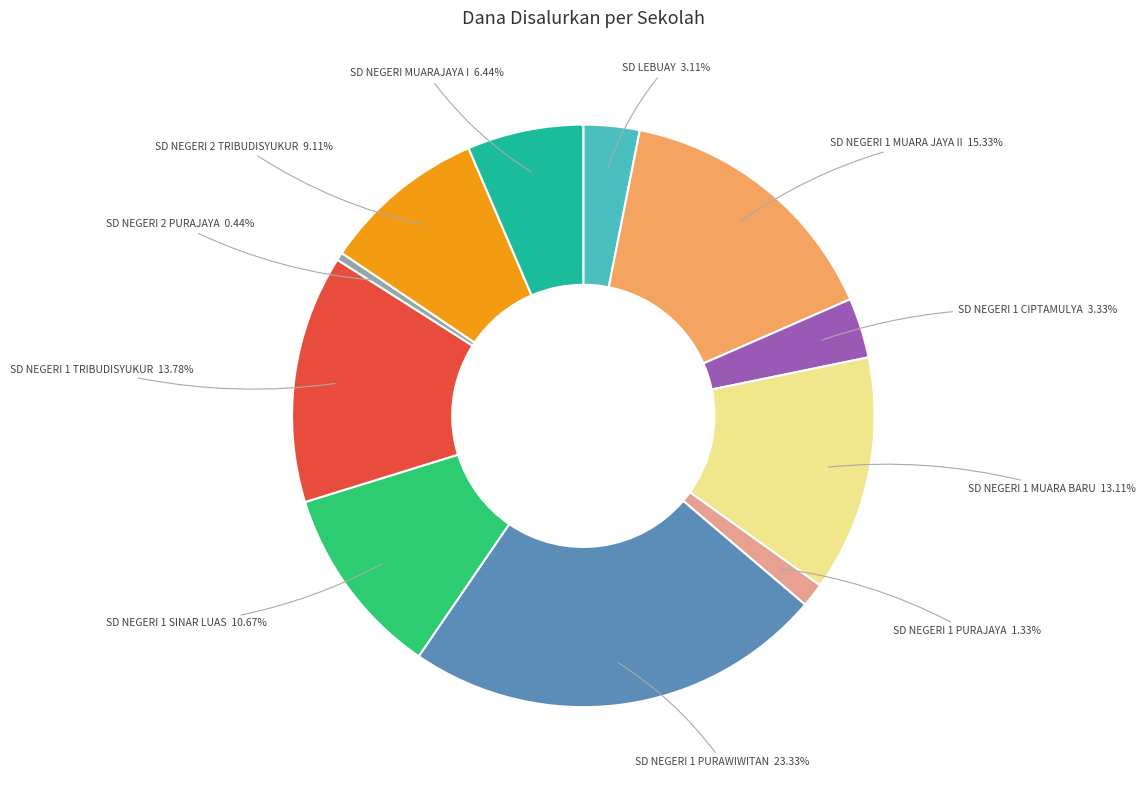

How many segments does this pie chart have?

11